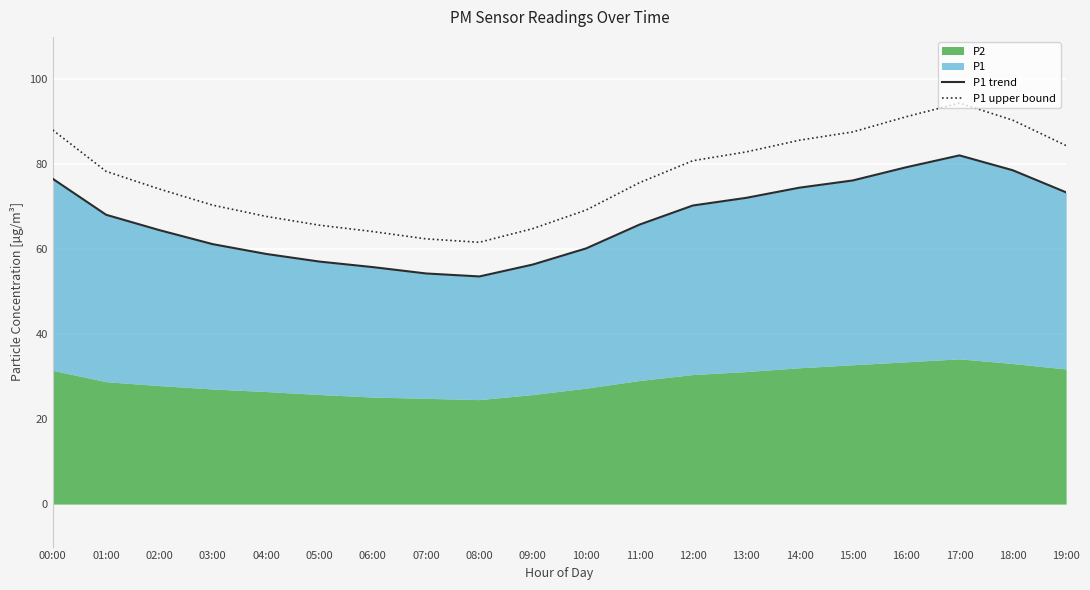

Is the value of P1 upper bound at 13:00 greater than the value of P1 trend at 05:00?

Yes